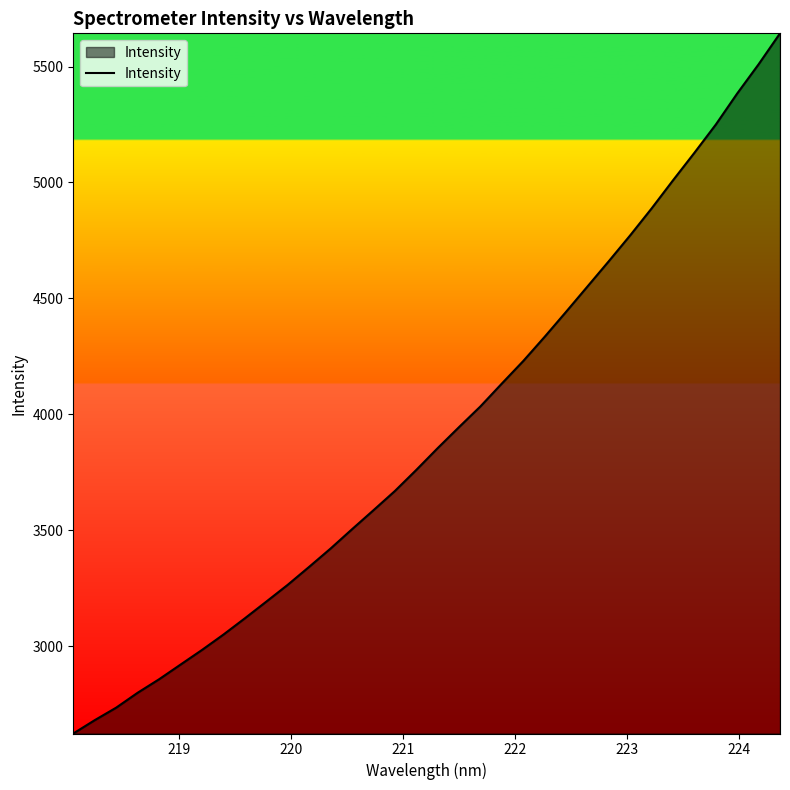

What is the difference between the maximum and minimum values?

3020.7